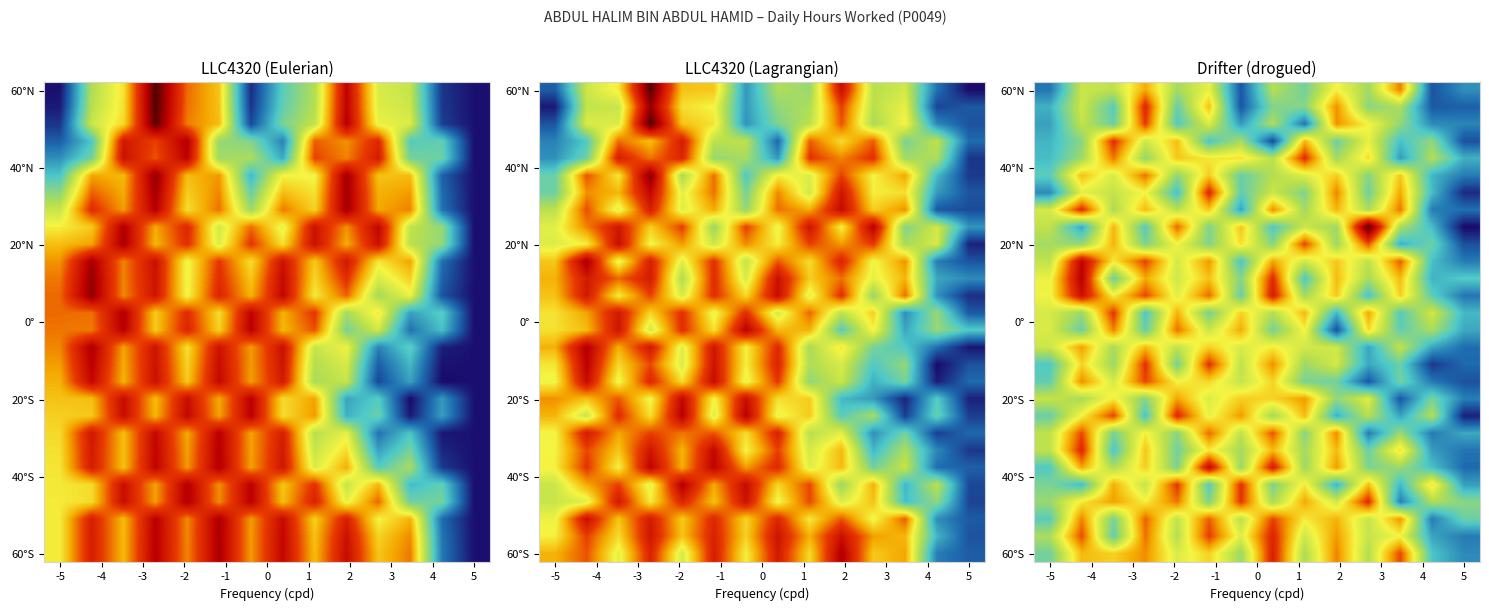

Count the number of categories in the chart.

14